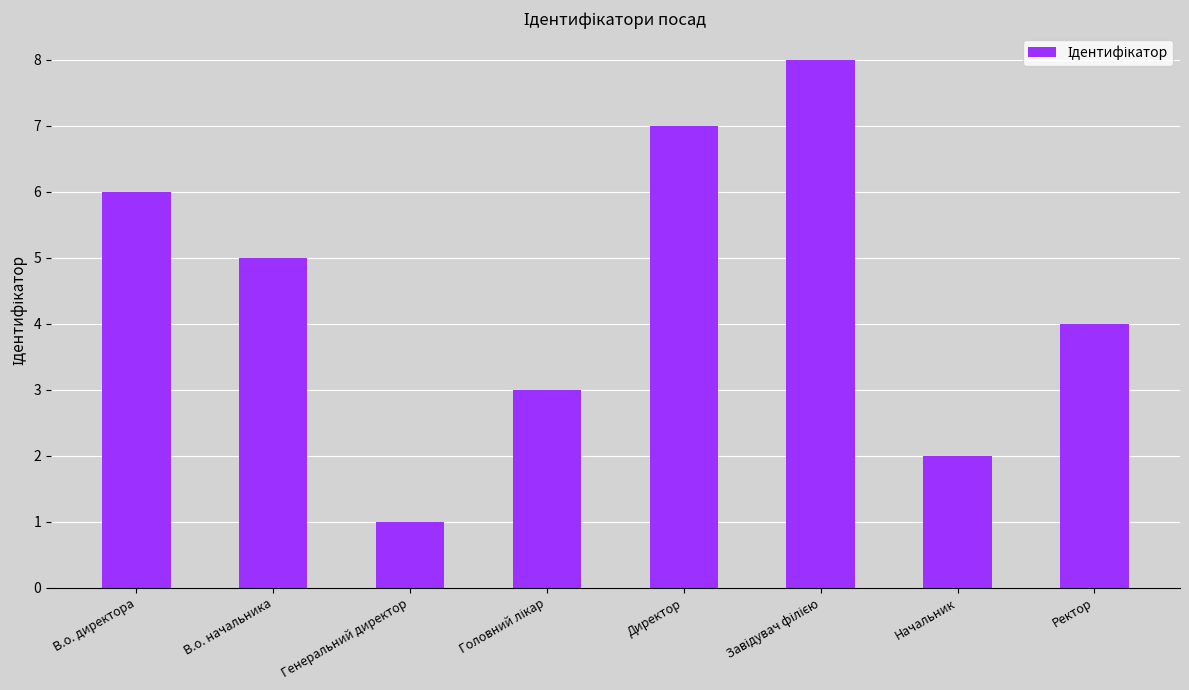

What is the difference between the maximum and minimum values?

7